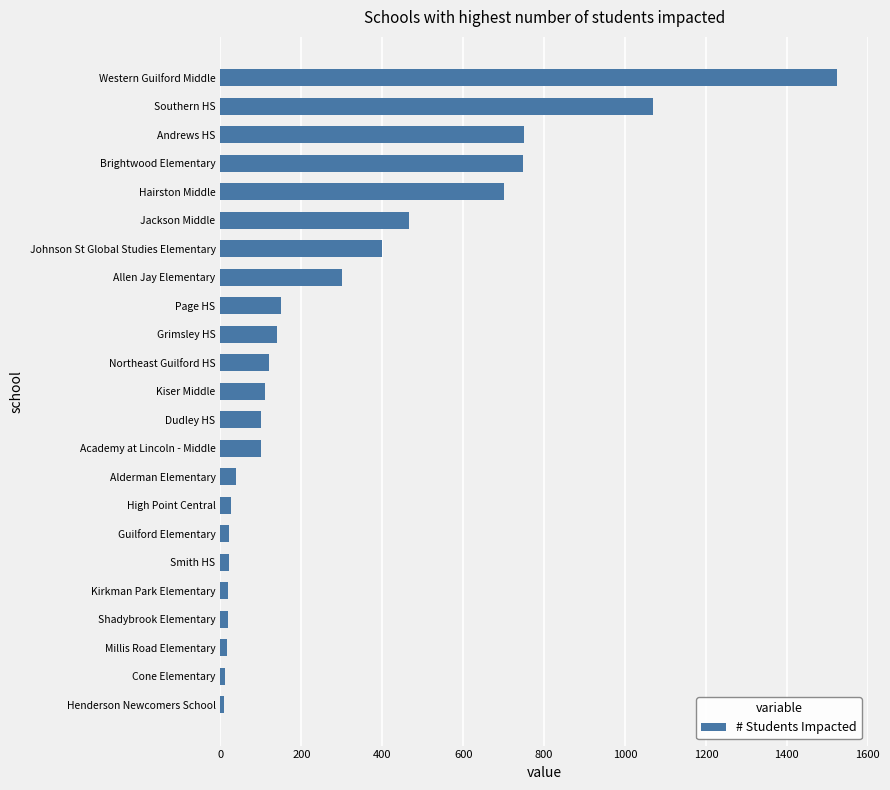

The value at Brightwood Elementary is 470. True or false?

False